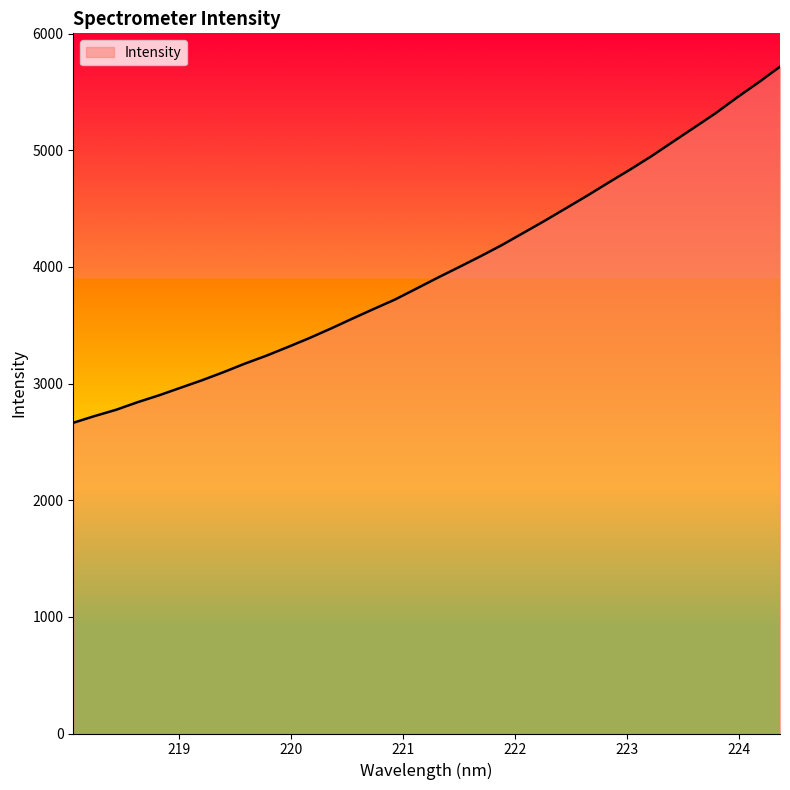

What is the minimum value shown in the chart?

2663.9